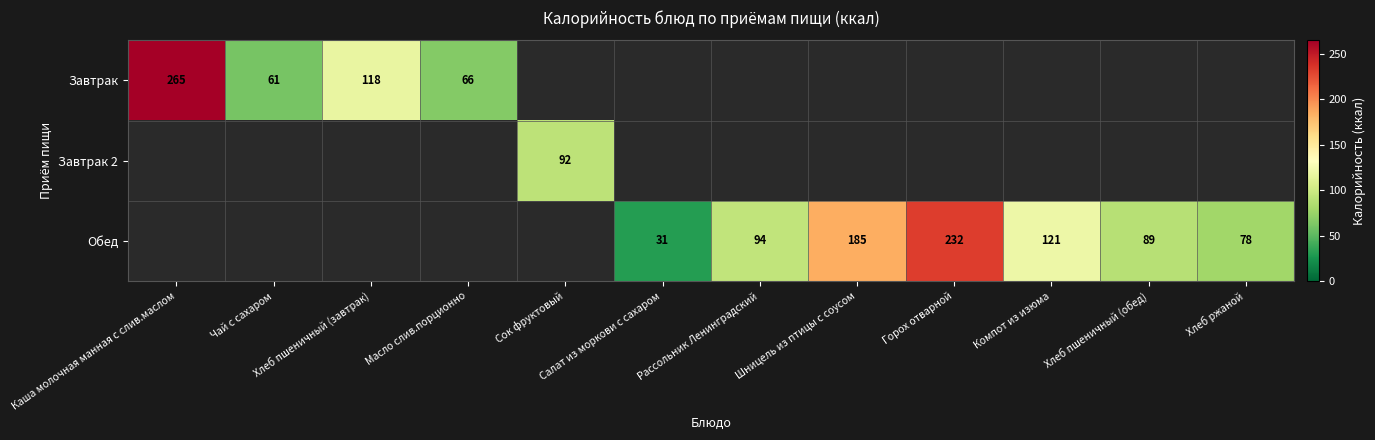

Count the number of data series in this chart.

3